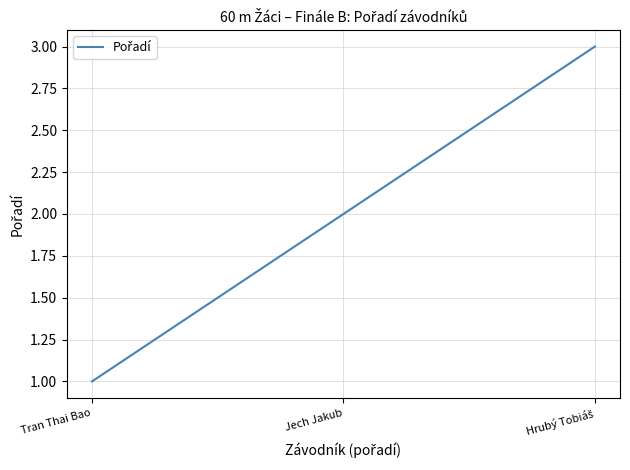

At which category does the chart reach its minimum across all series?

Tran Thai Bao